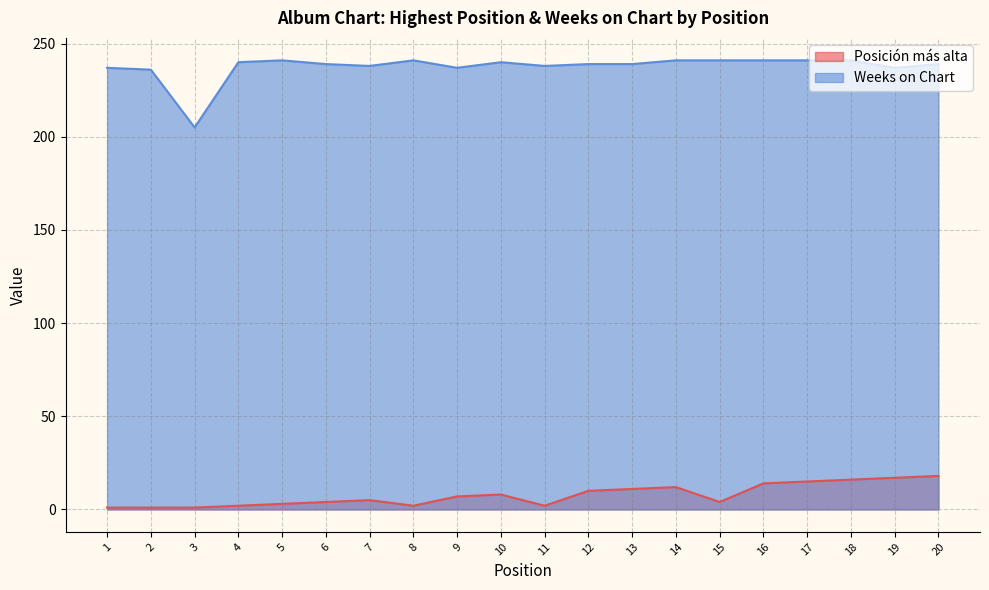

Which series has the widest spread of values?

Weeks on Chart